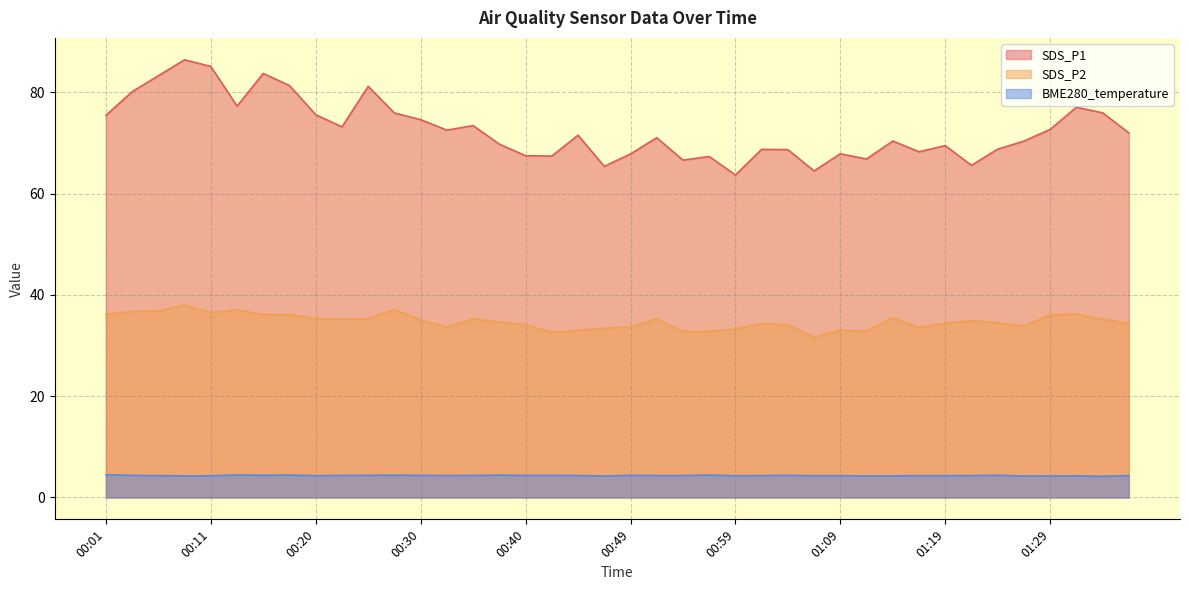

How many data points in SDS_P1 are above 71?

21